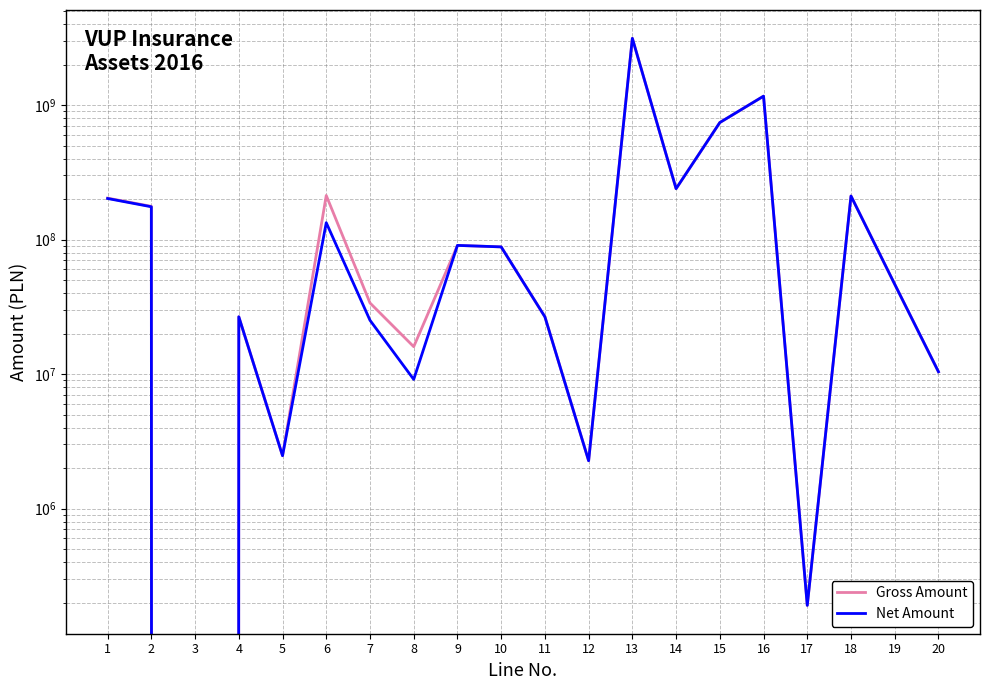

What is the approximate value of Net Amount at 15, to the nearest 50?

741975950